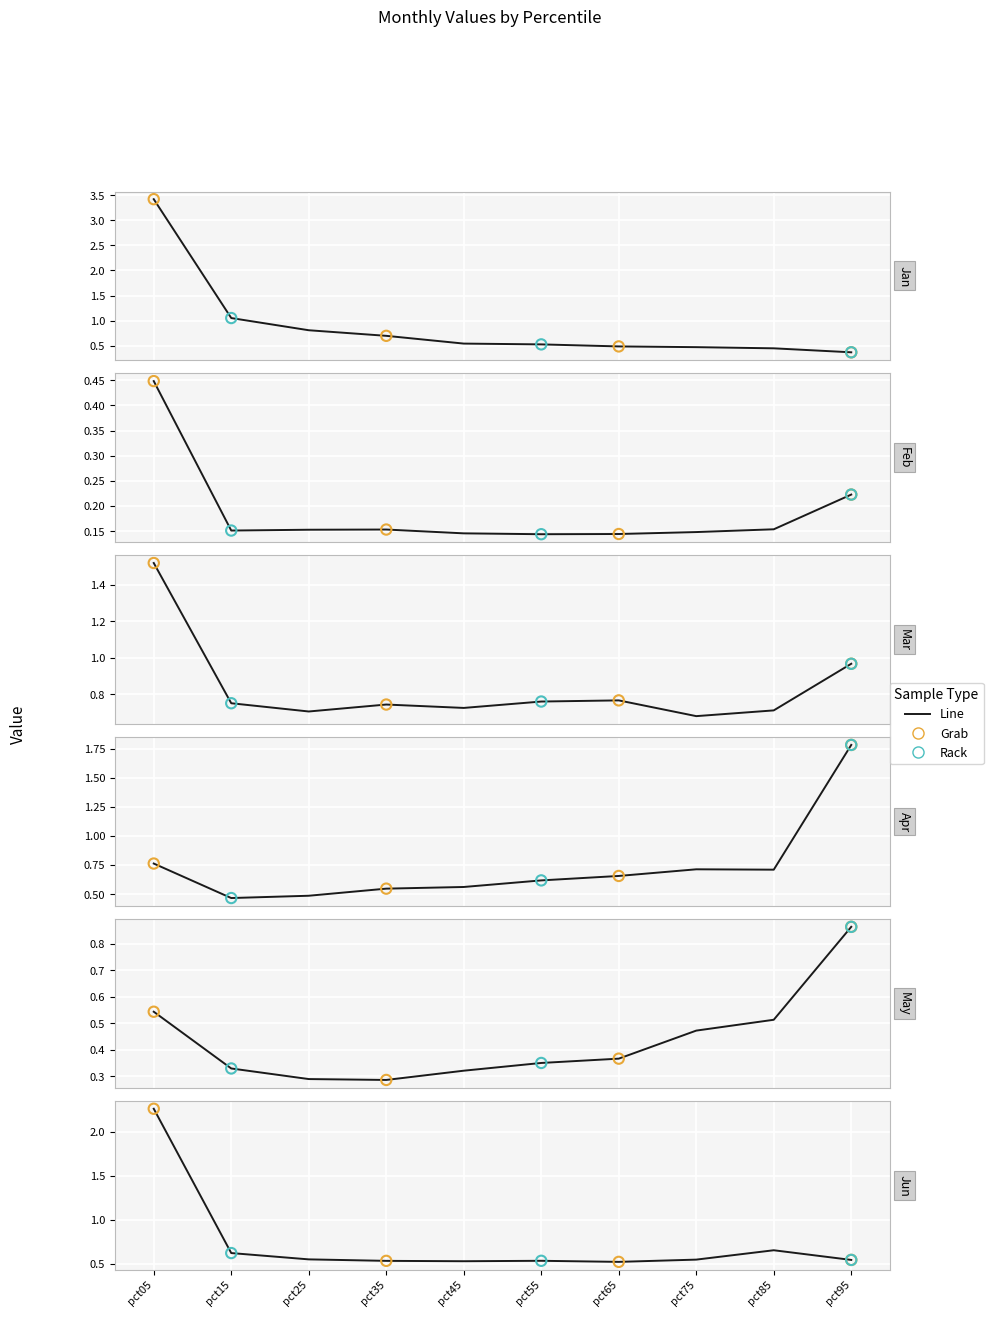

At which category is the sum across all series the highest?

pct05